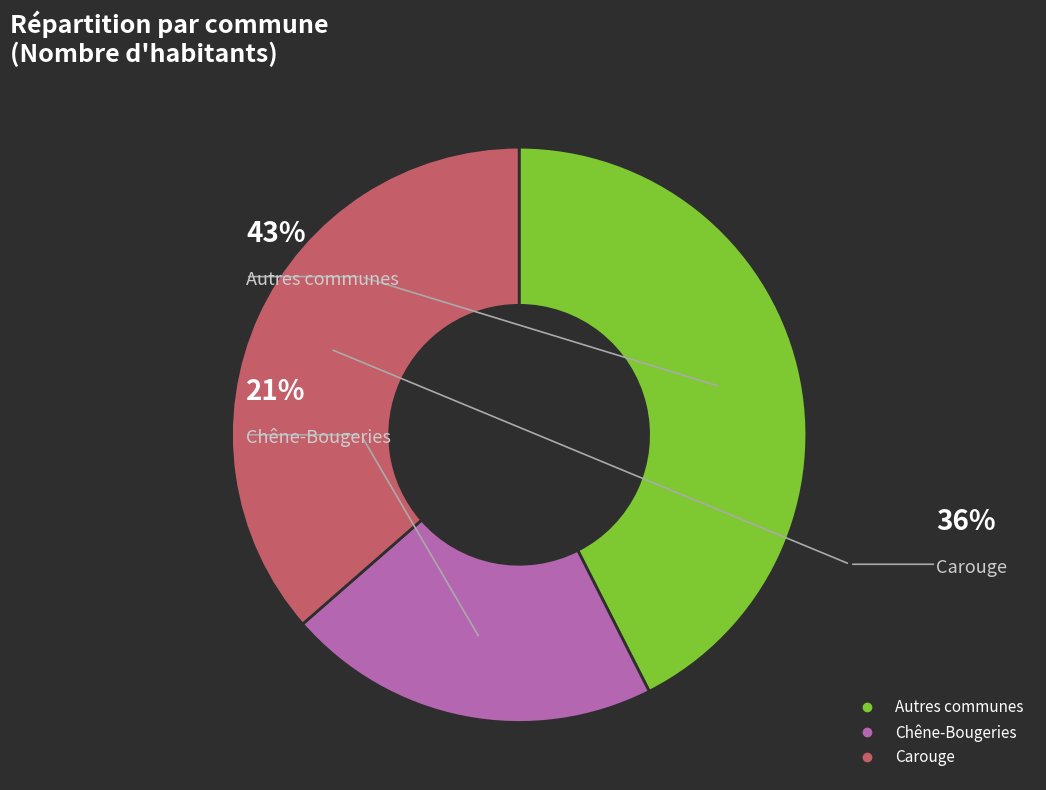

What portion of the pie excludes Chêne-Bougeries?

79.0%